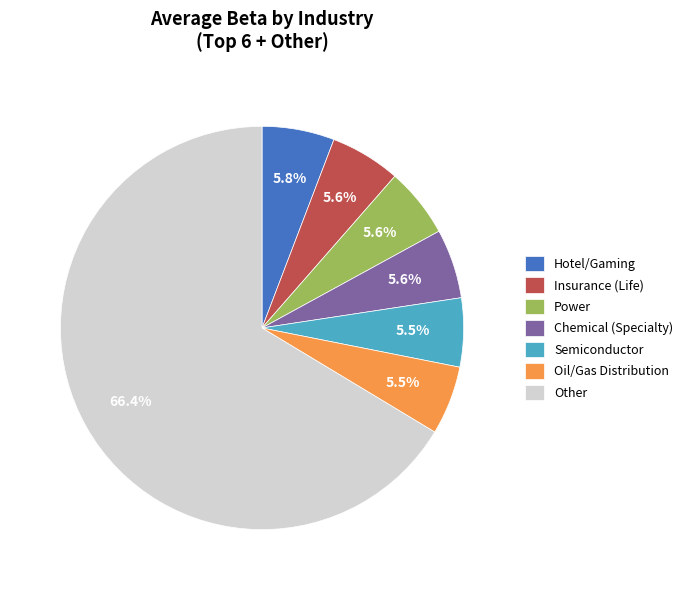

Count the number of slices in the pie.

7